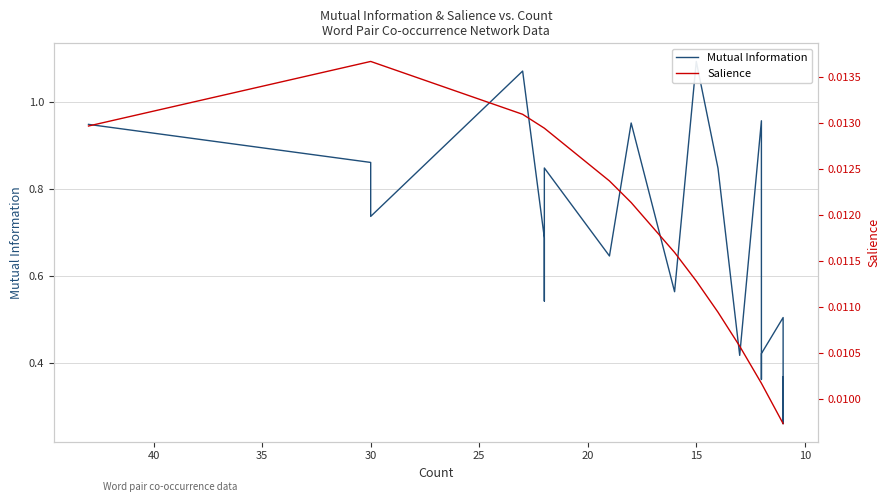

Which series has the largest range (max minus min)?

Mutual Information